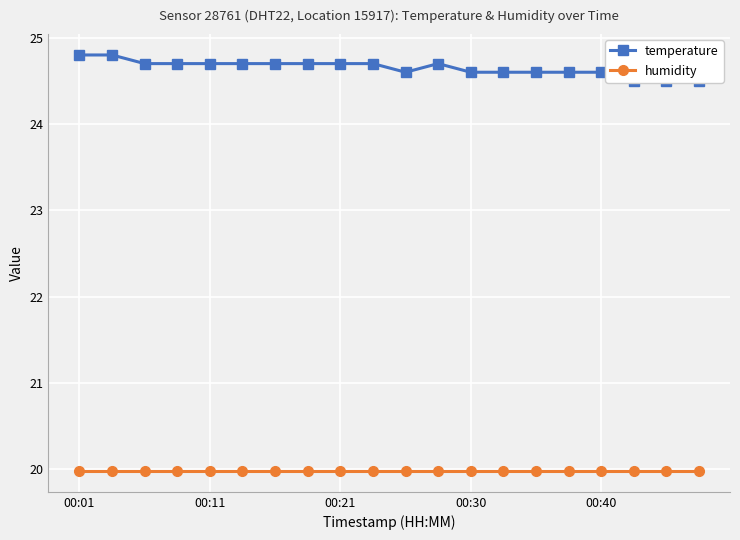

What is the label of the 1st point from the left?

00:01